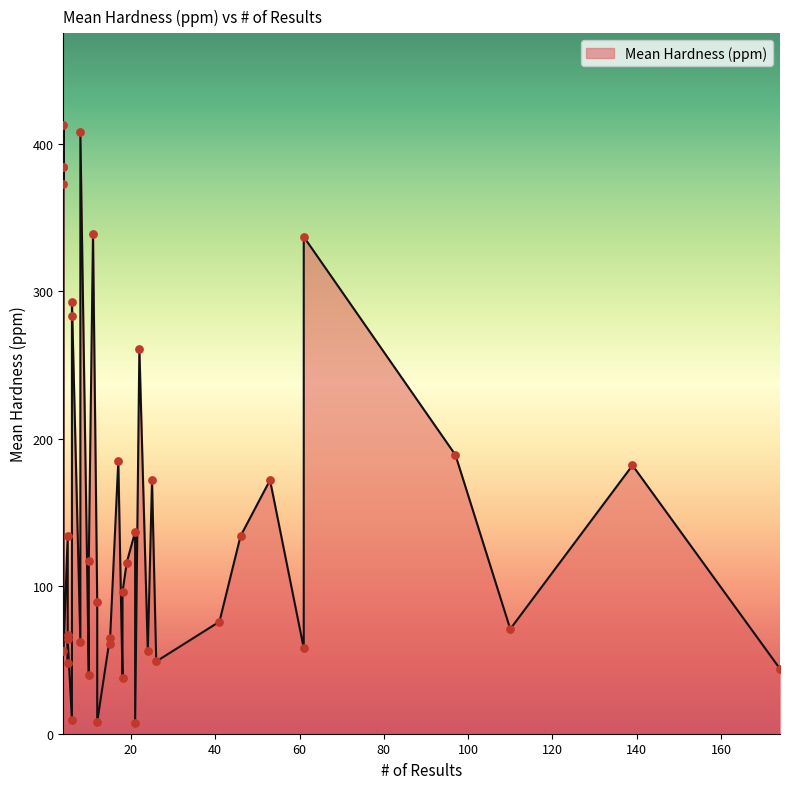

Which has a higher value, 12 or 24?

12